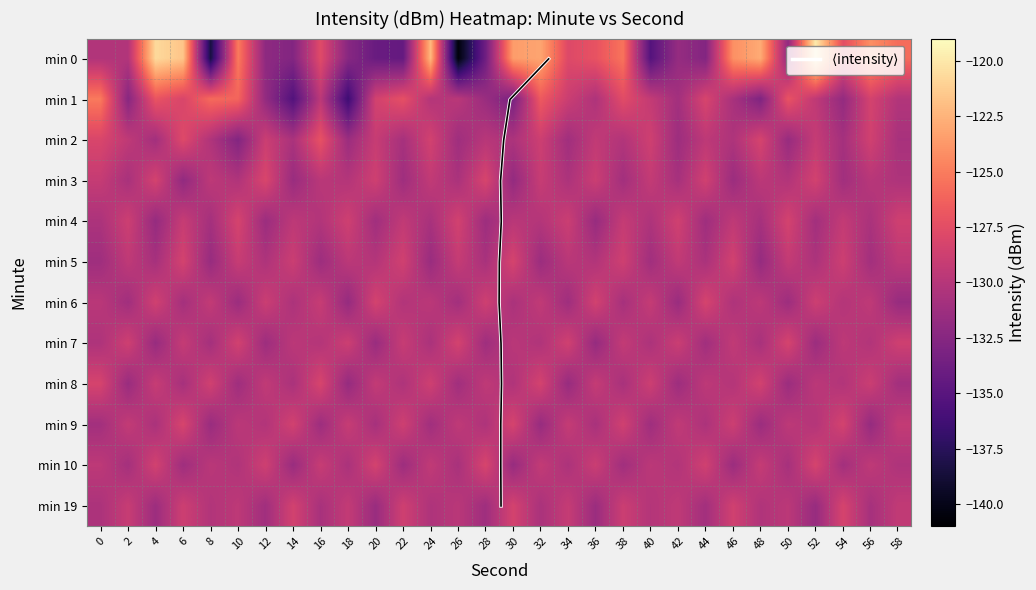

Which has a higher value, 28 or 54?

54